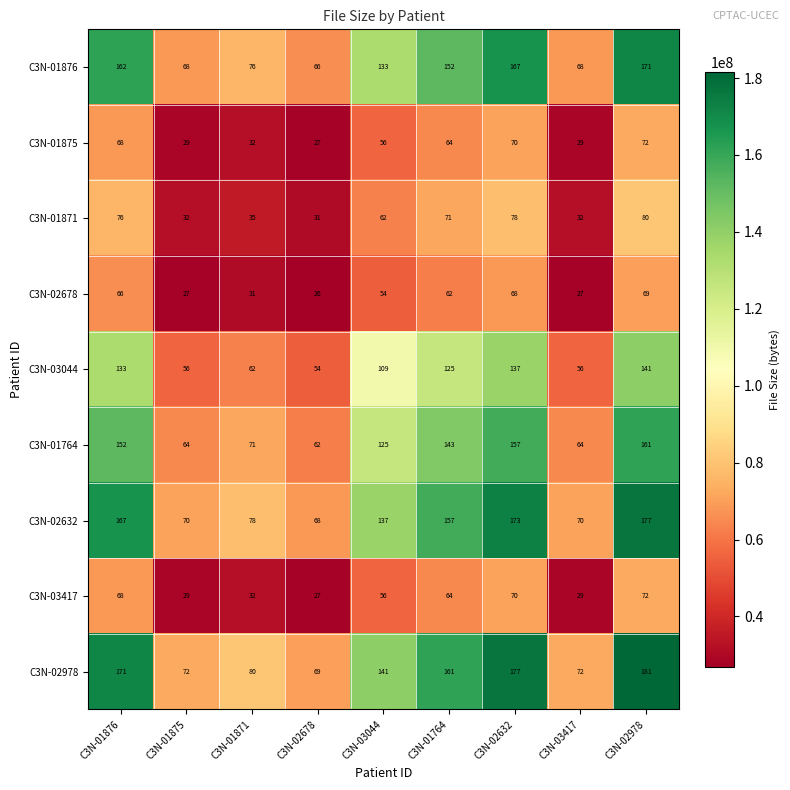

The value of C3N-03417 at C3N-02632 is 118. True or false?

False